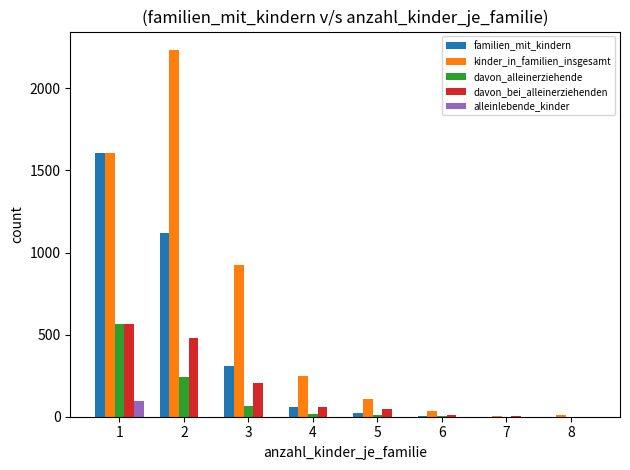

What is the maximum value shown in the chart?

2234